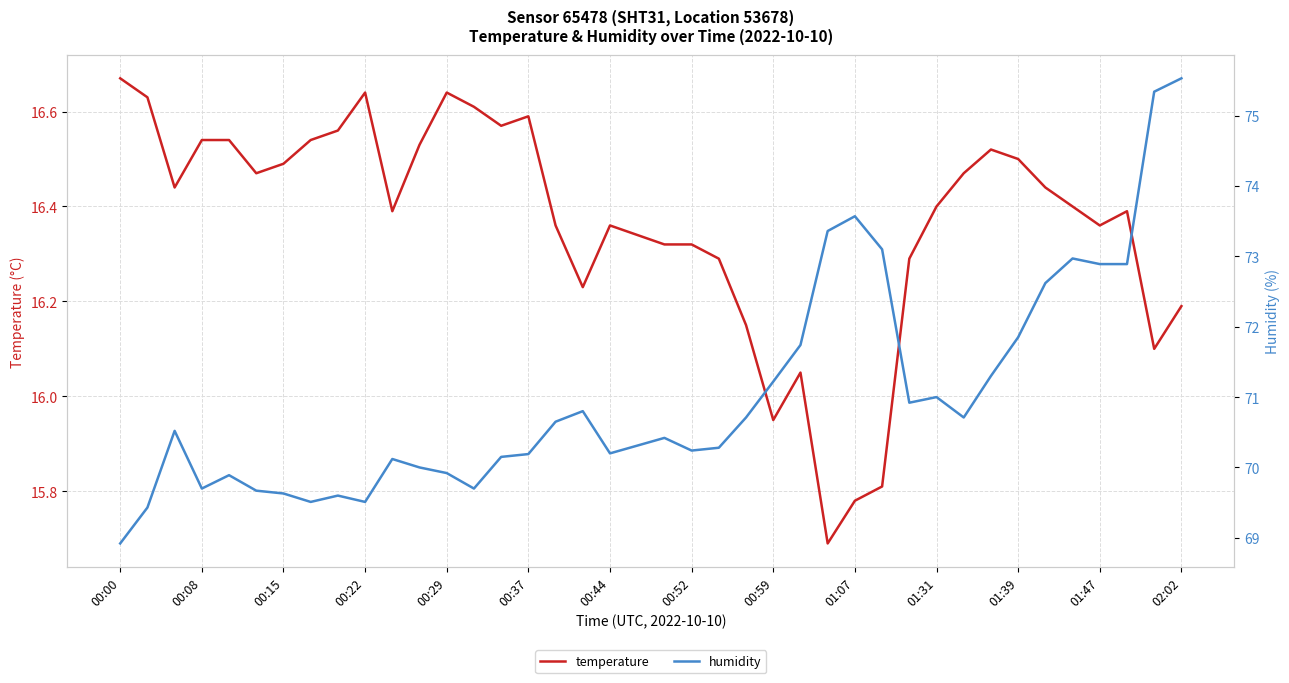

What is the sum of all temperature values?

654.6